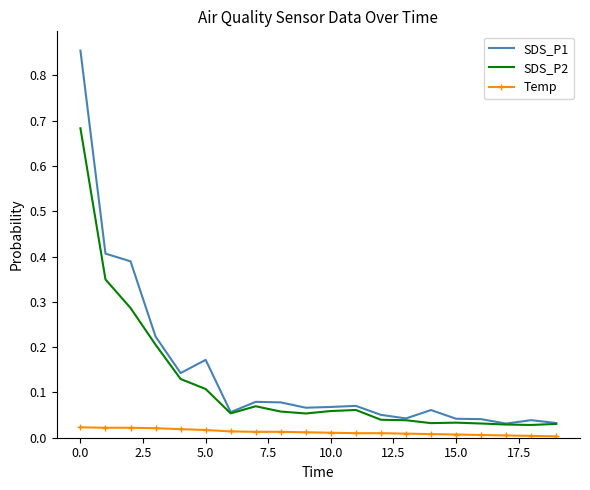

Which series has the widest spread of values?

SDS_P1